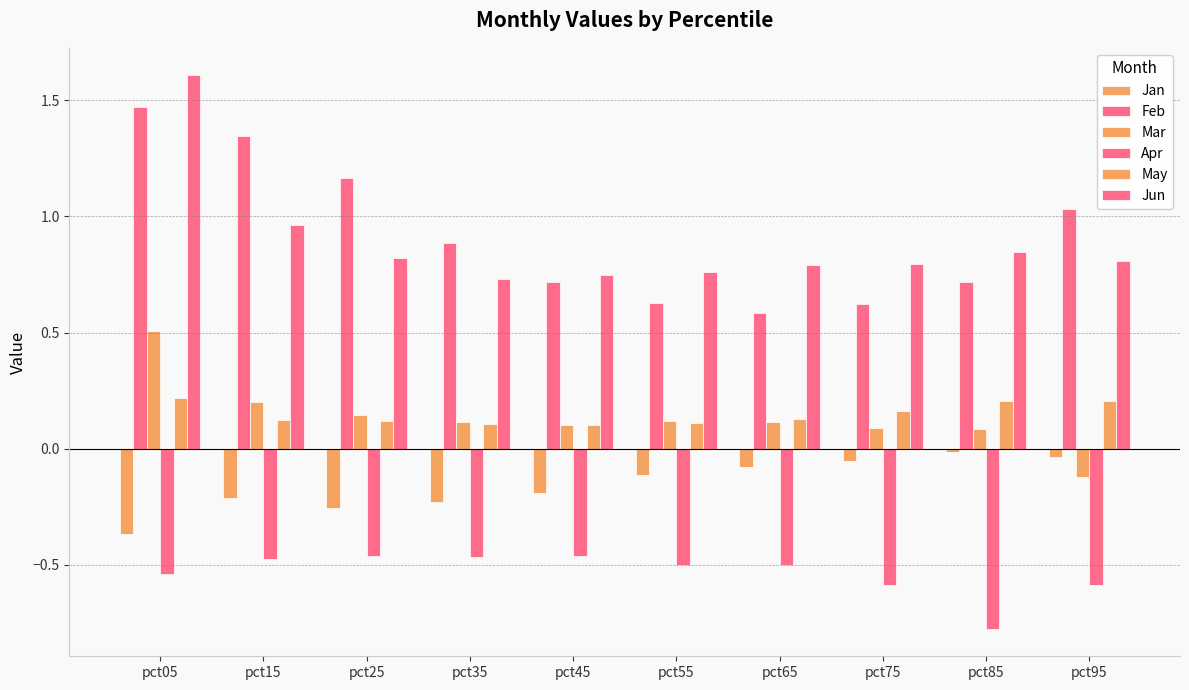

What is the approximate value of Mar at pct75?

0.1